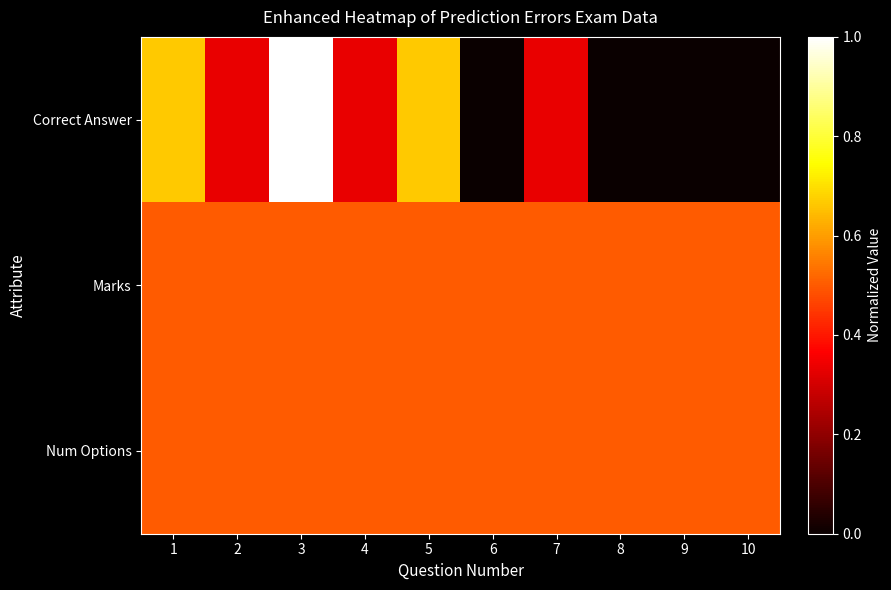

What is the spread (max minus min) of values at 4?

0.2